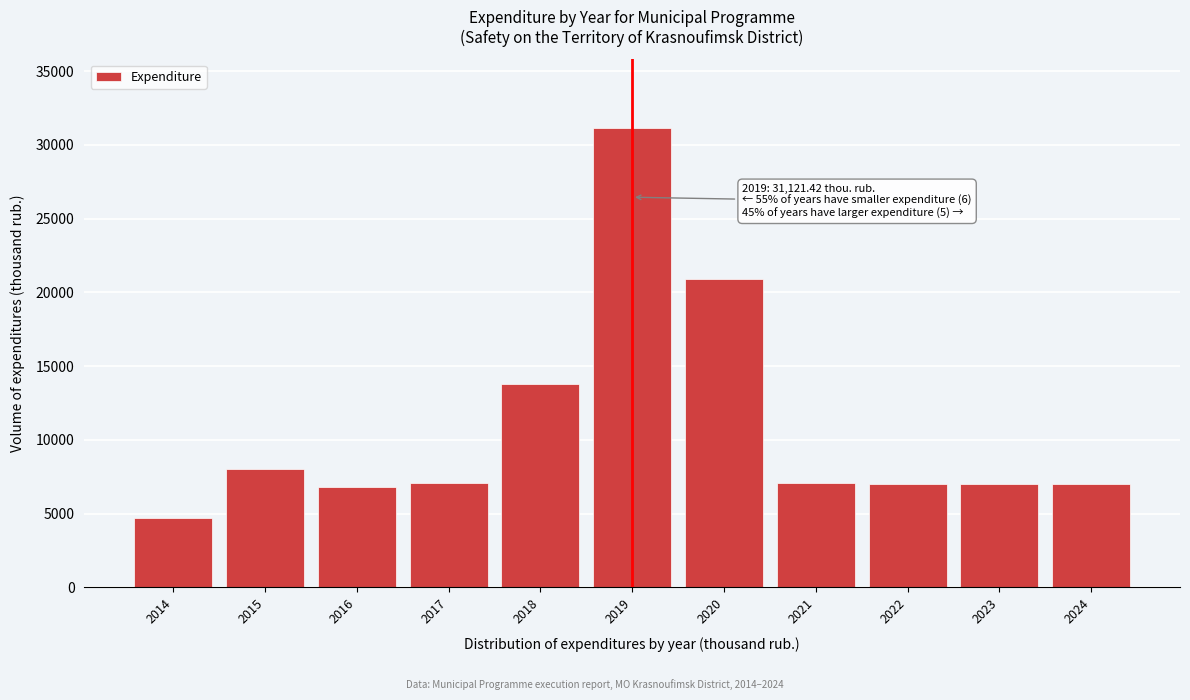

What is the change in value from 2018 to 2019?

+17331.9